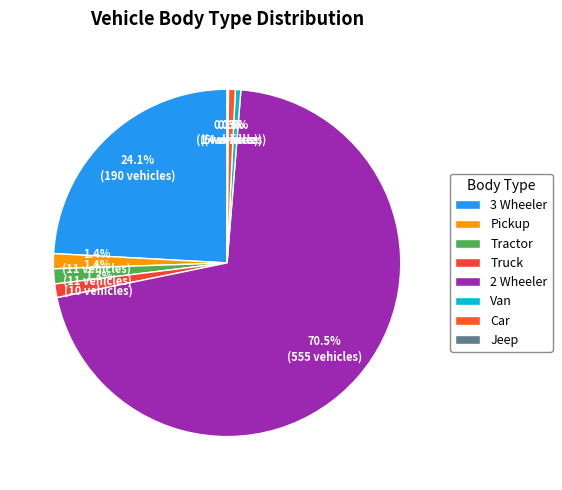

Does 3 Wheeler account for over 50% of the chart?

No